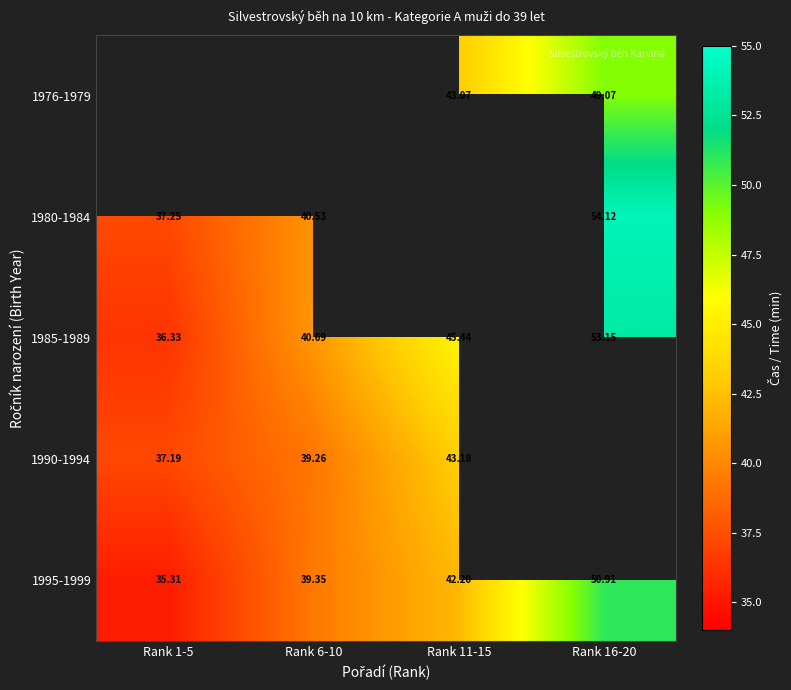

The value of 1980-1984 at Rank 16-20 is 22.9. True or false?

False